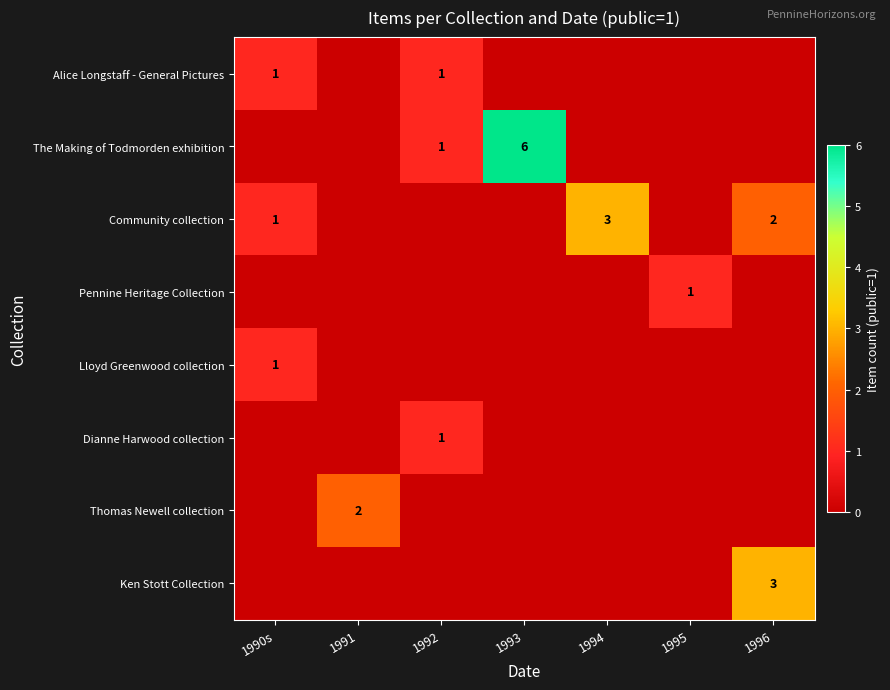

Is it true that Ken Stott Collection equals 3 at 1996?

True